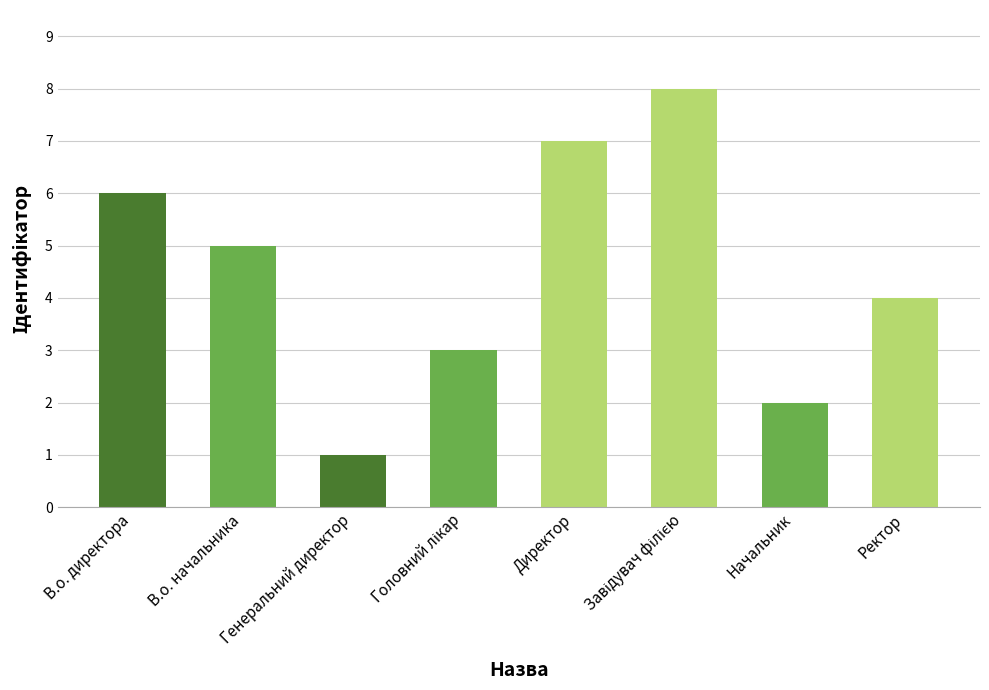

What is the value of the 5th bar from the left?

7